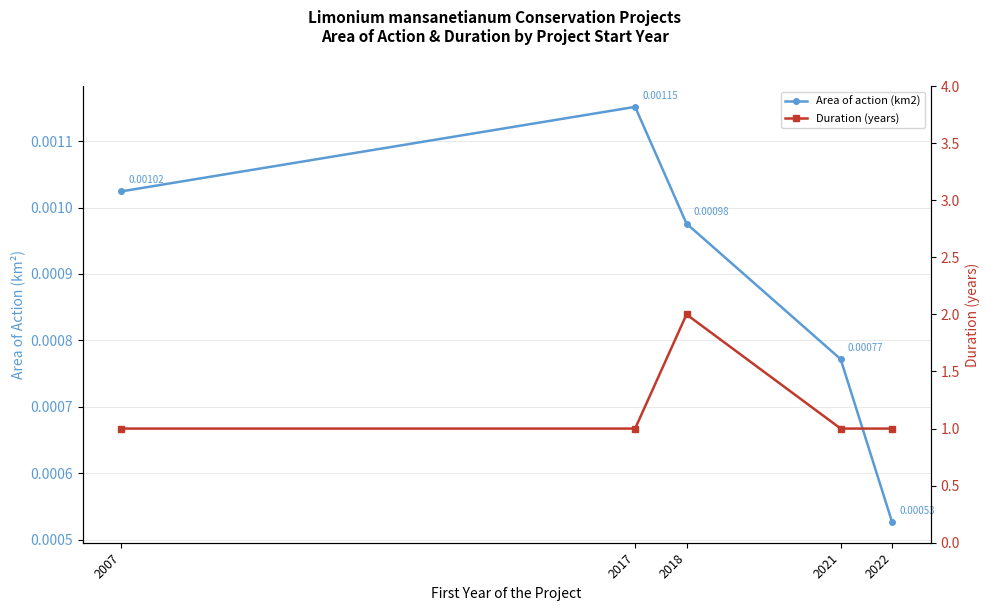

The value of Duration (years) at 2017 is 1.0. True or false?

True